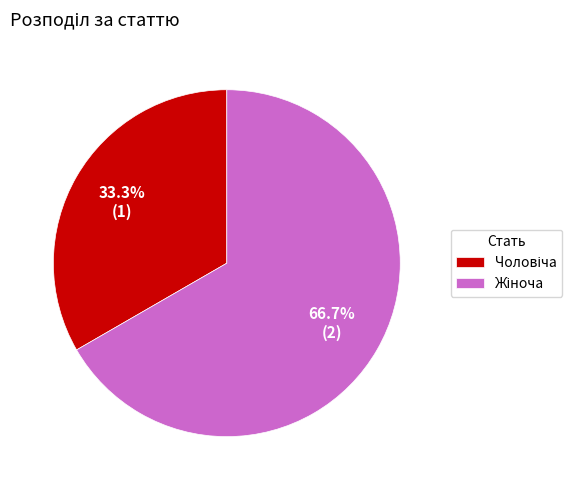

Is there a majority slice in this chart?

Yes